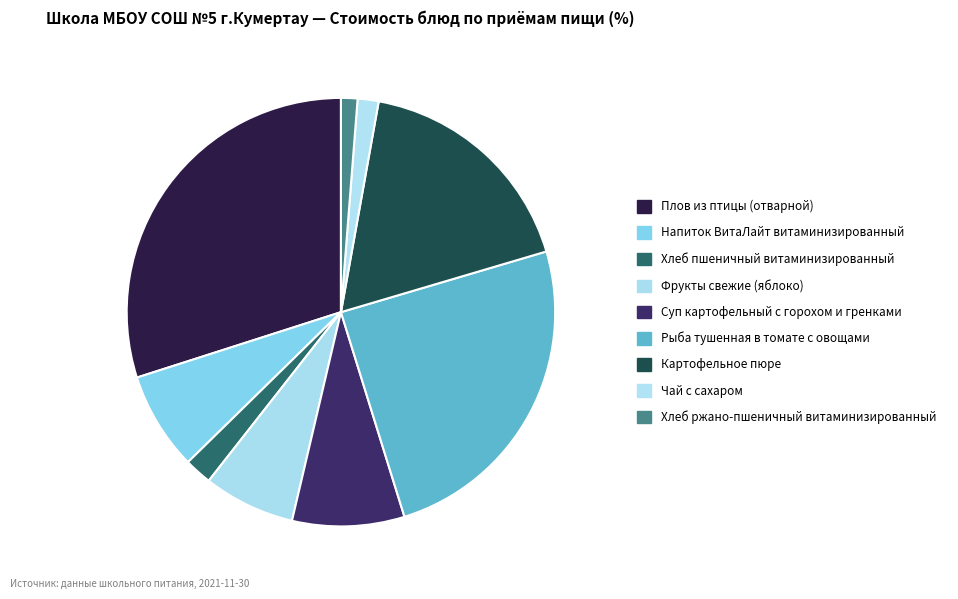

How many segments does this pie chart have?

9